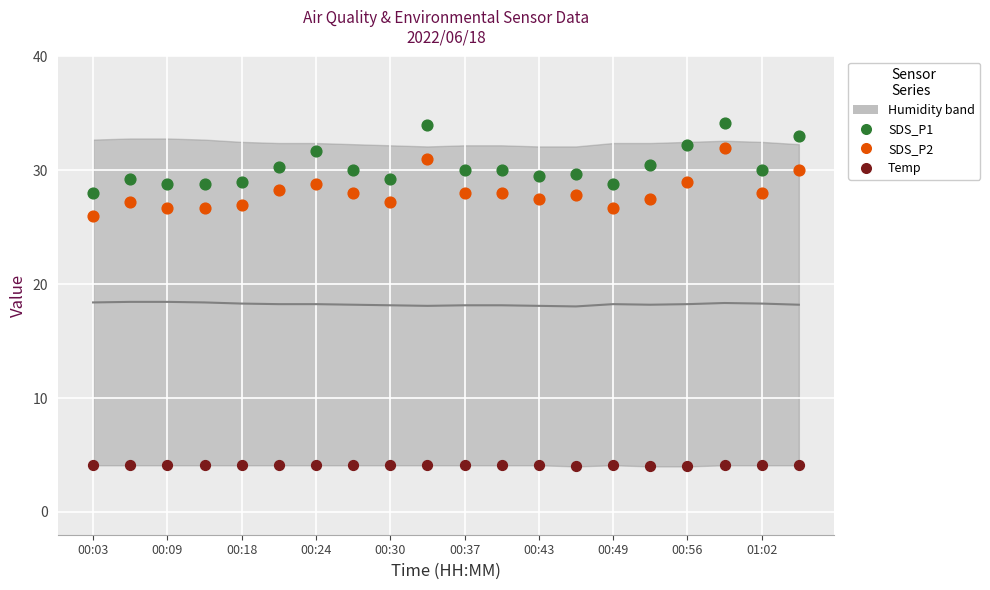

Which series has the largest Y range (max minus min)?

SDS_P1